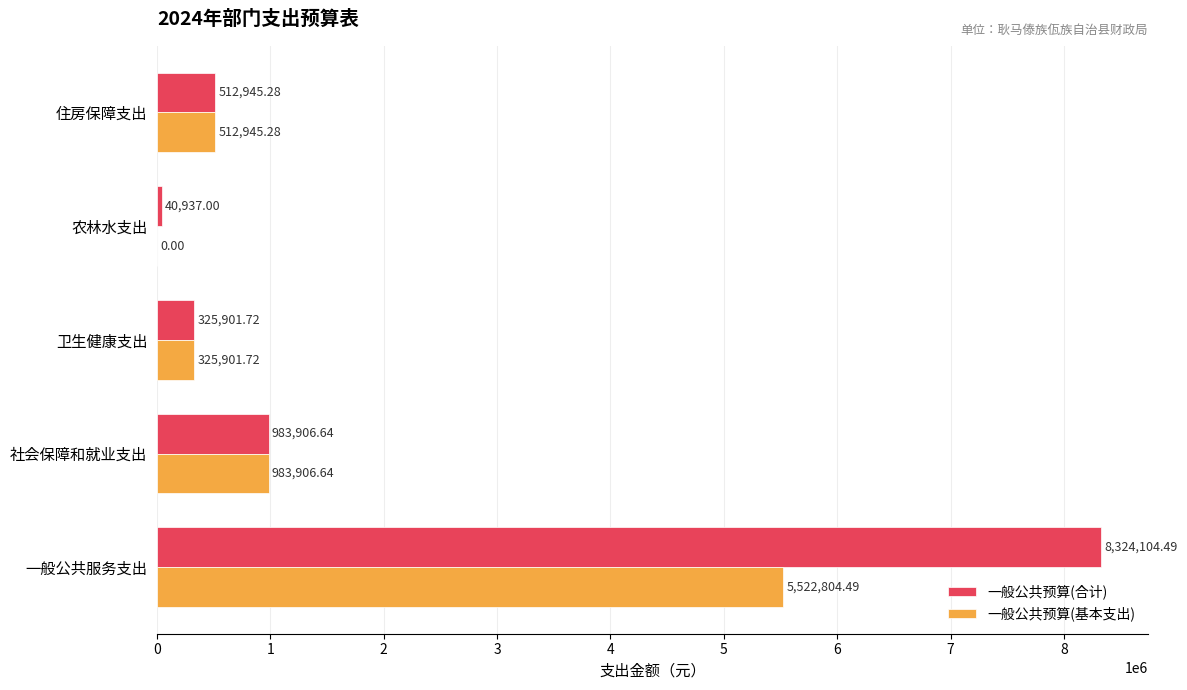

What is the total value across all series at 住房保障支出?

1025890.6